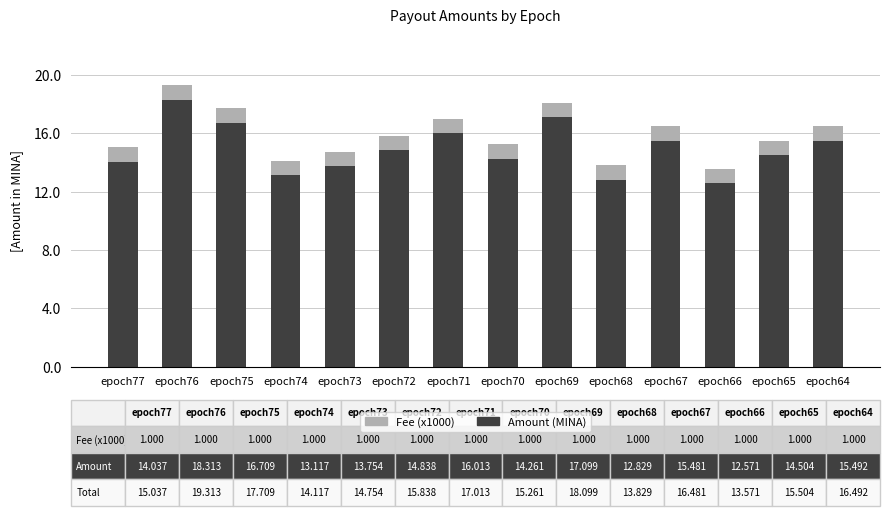

Reading left to right, list the values for the Amount (MINA) series.

14.0	18.3	16.7	13.1	13.8	14.8	16.0	14.3	17.1	12.8	15.5	12.6	14.5	15.5